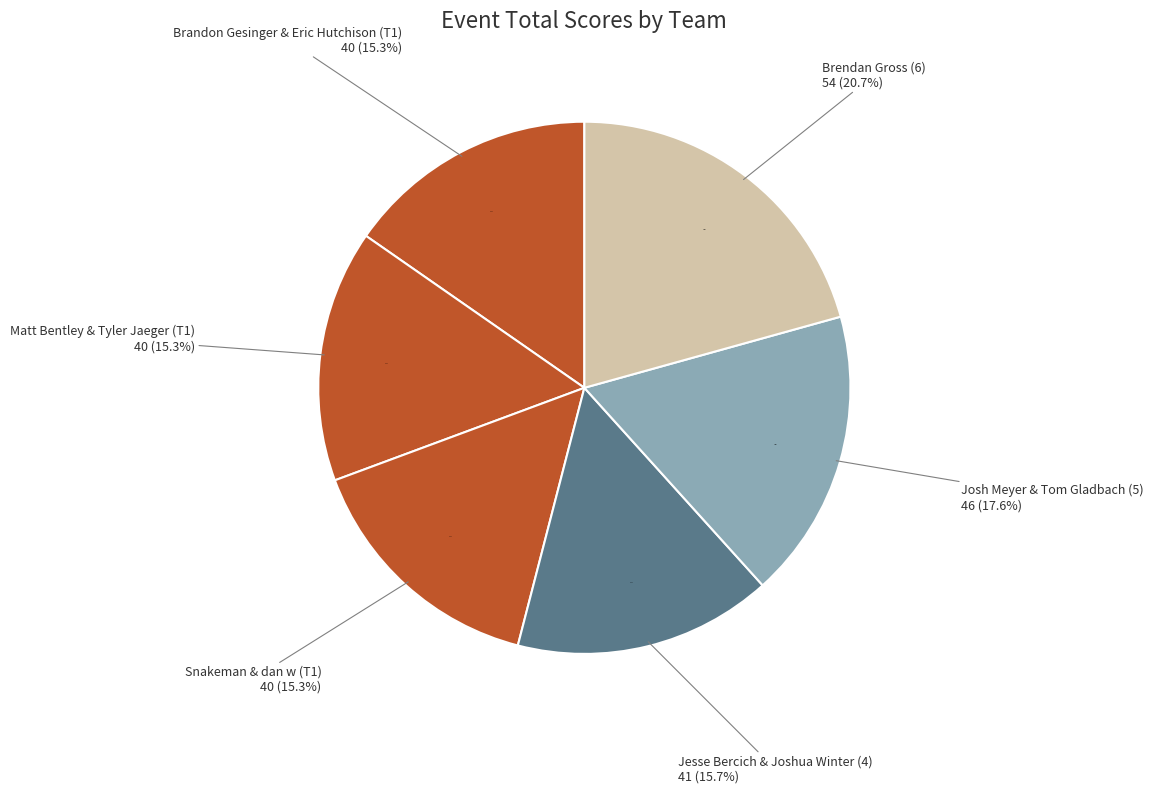

Between Jesse Bercich & Joshua Winter (4) and Josh Meyer & Tom Gladbach (5), which is larger?

Josh Meyer & Tom Gladbach (5)